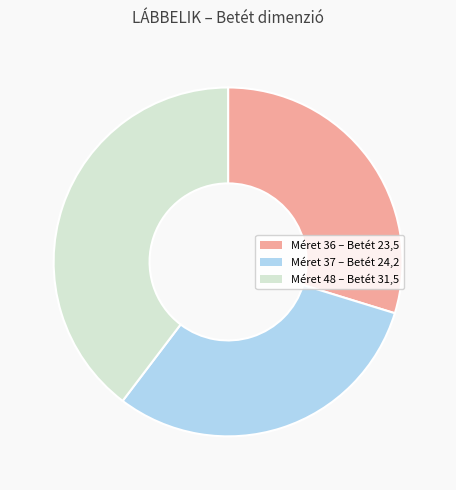

Does any single category account for the majority?

No